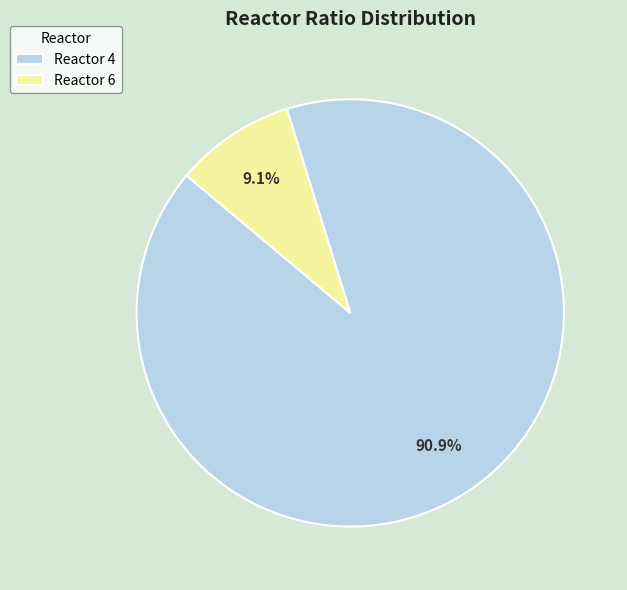

Between Reactor 6 and Reactor 4, which is larger?

Reactor 4